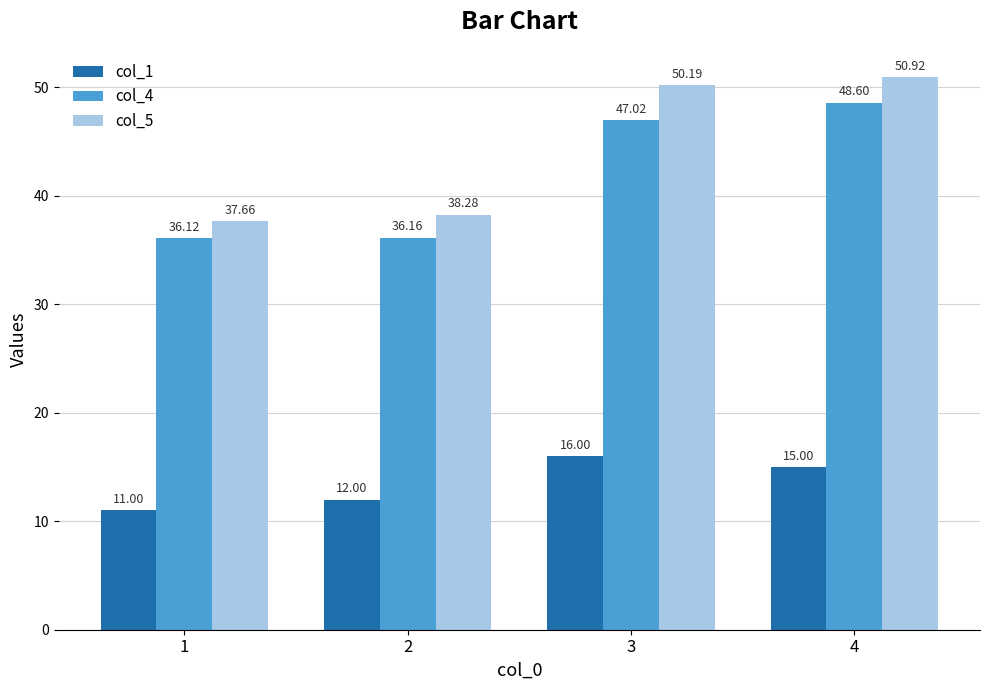

What is the difference between the col_4 values at 4 and 3?

1.6